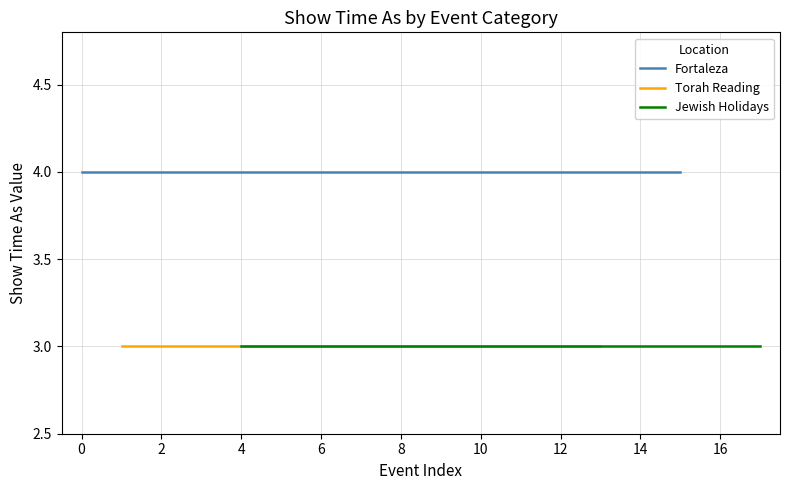

The value at 4/2/2017 is 3. True or false?

True